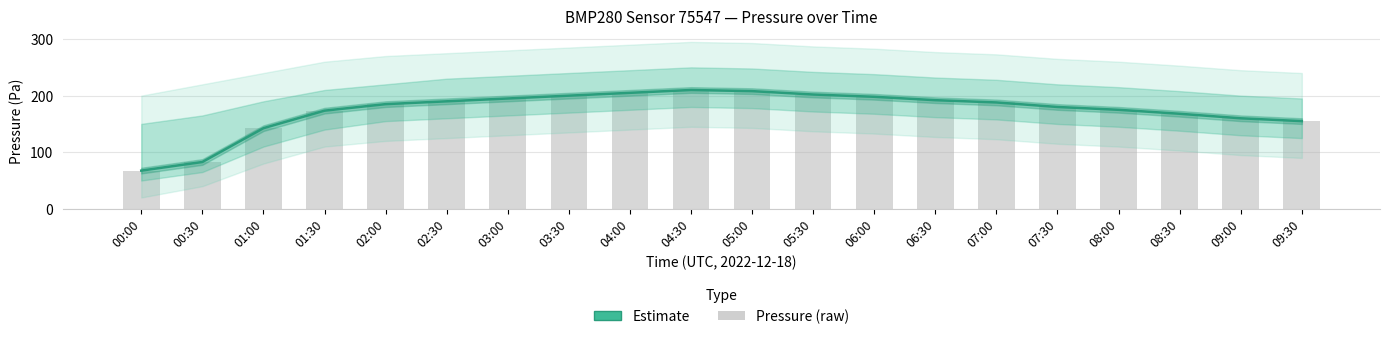

Reading left to right, what are all the values shown in this chart?

Estimate: 00:00=67.5	00:30=82.8	01:00=142.5	01:30=173.5	02:00=185.0	02:30=190.0	03:00=195.0	03:30=200.0	04:00=205.0	04:30=210.0	05:00=208.0	05:30=202.0	06:00=198.0	06:30=192.0	07:00=188.0	07:30=180.0	08:00=175.0	08:30=168.0	09:00=160.0	09:30=155.0
pressure: 00:00=67.5	00:30=82.8	01:00=142.5	01:30=173.5	02:00=185.0	02:30=190.0	03:00=195.0	03:30=200.0	04:00=205.0	04:30=210.0	05:00=208.0	05:30=202.0	06:00=198.0	06:30=192.0	07:00=188.0	07:30=180.0	08:00=175.0	08:30=168.0	09:00=160.0	09:30=155.0